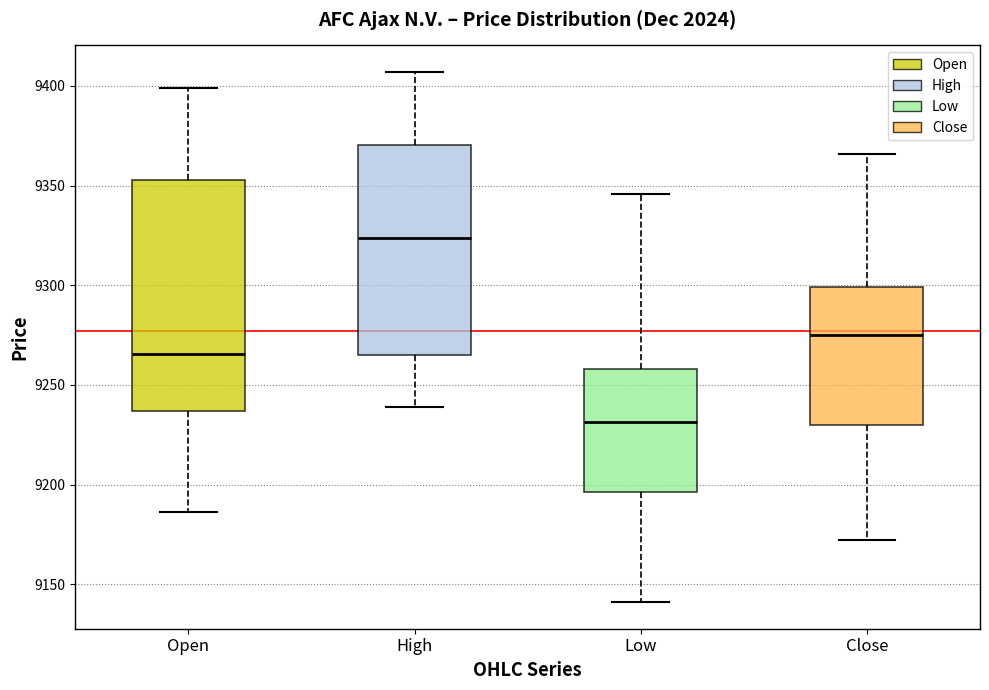

Which box is the tallest, from its lower edge to its upper edge?

Open